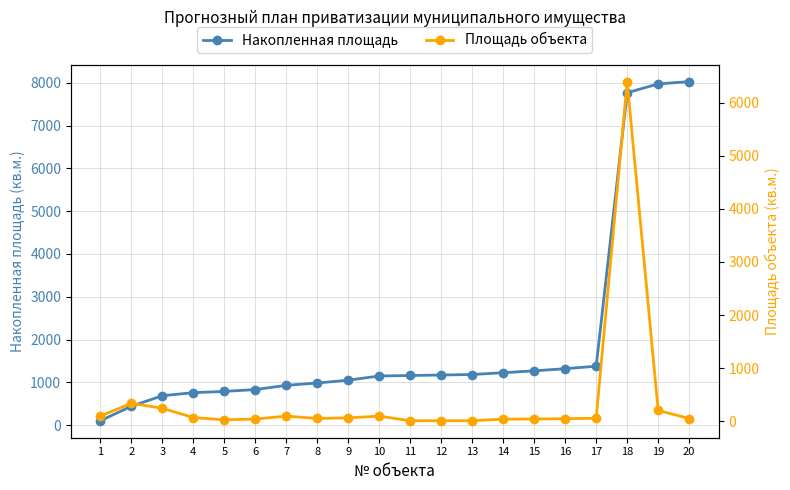

What are all the series names shown in the legend?

Накопленная площадь, Площадь объекта